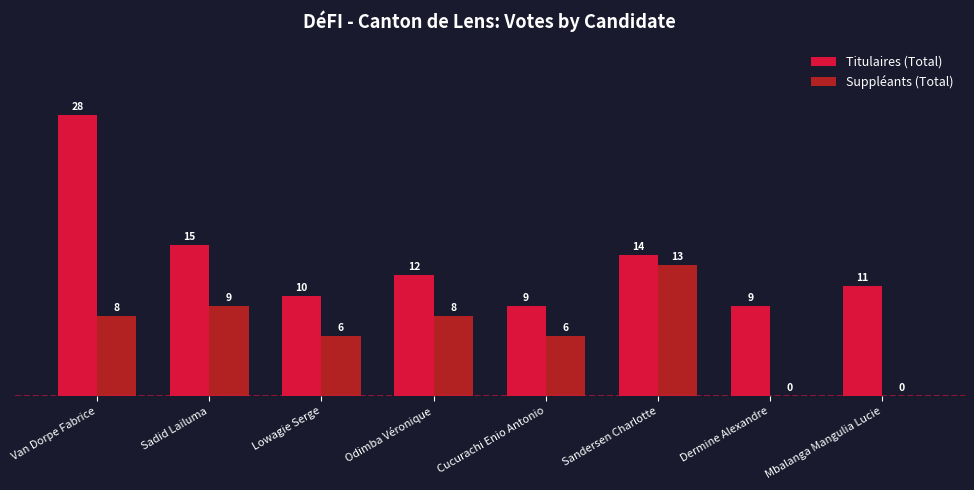

What is the difference between the Titulaires (Total) values at Cucurachi Enio Antonio and Mbalanga Mangulia Lucie?

2